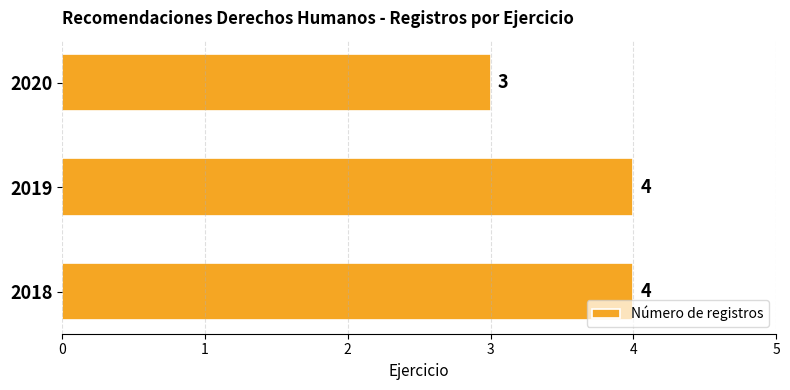

How many values are between 3 and 4?

3